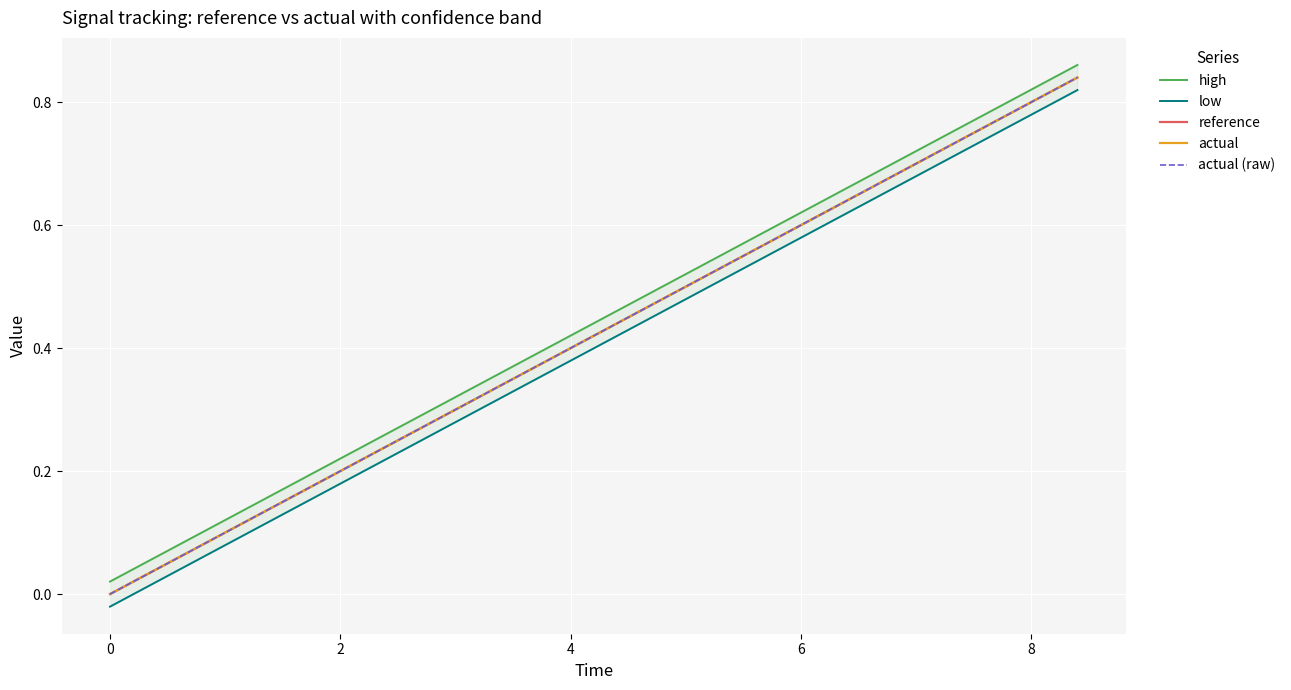

What is the sum of all actual (raw) values?

9.2